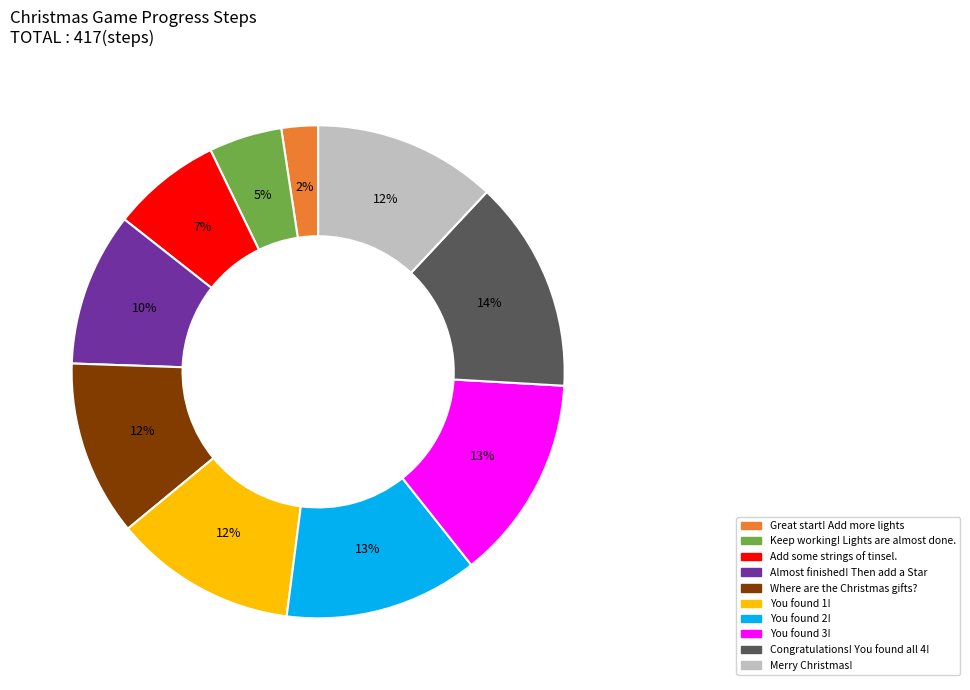

To the nearest percent, what is the difference between the largest and smallest slice percentages?

12%